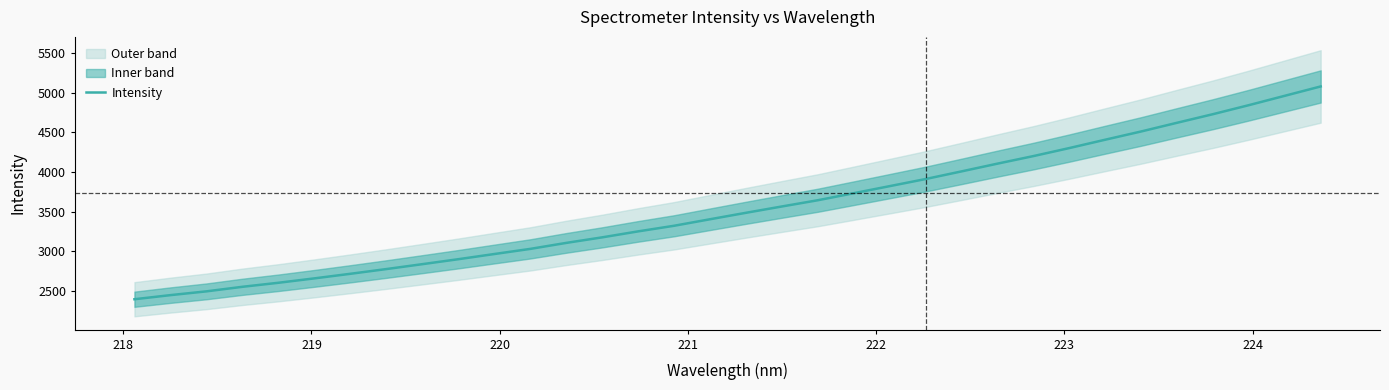

What is the difference between the maximum and minimum values?

2683.6